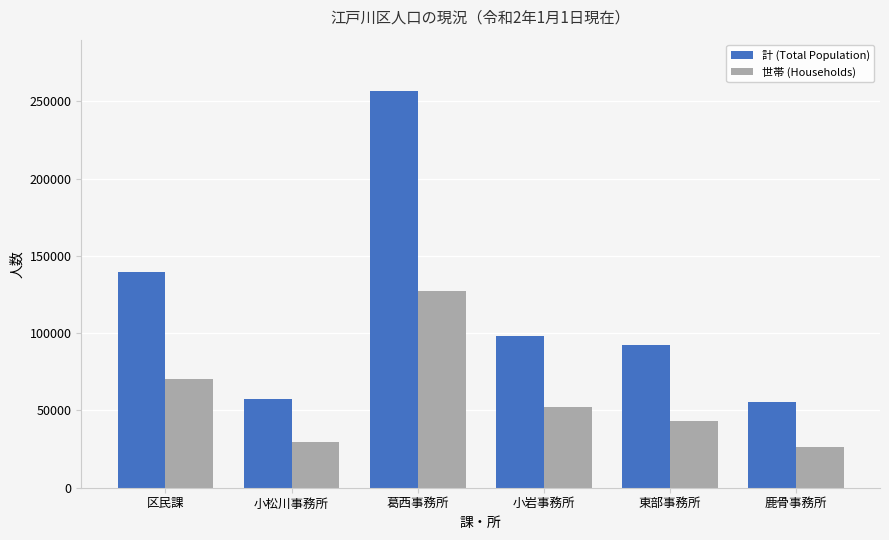

At how many categories does at least one series exceed 190597?

1